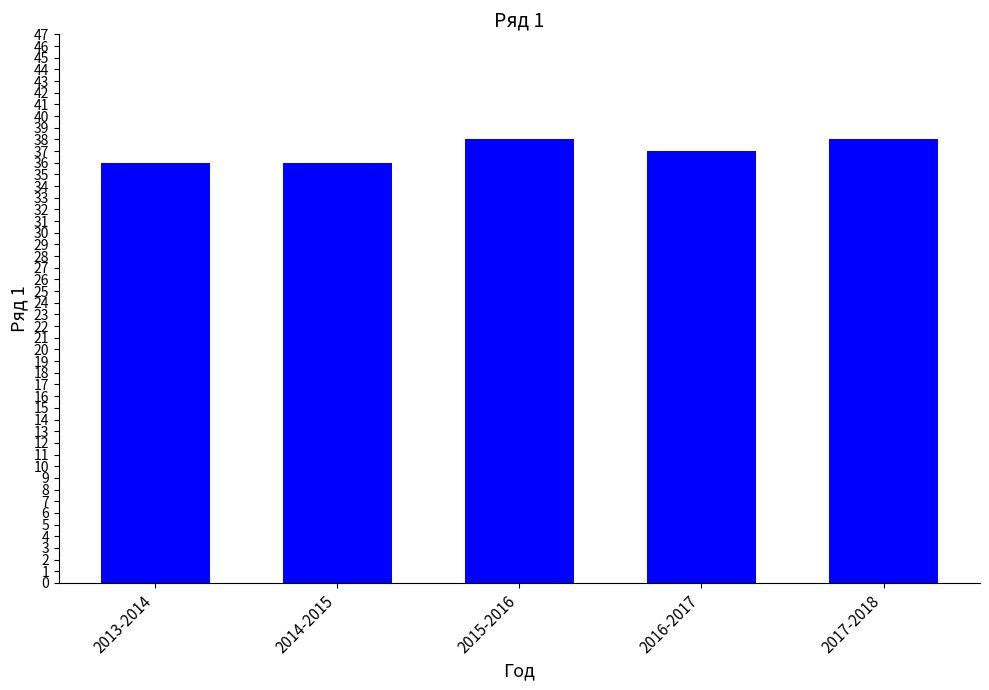

How many values are between 36 and 38?

5